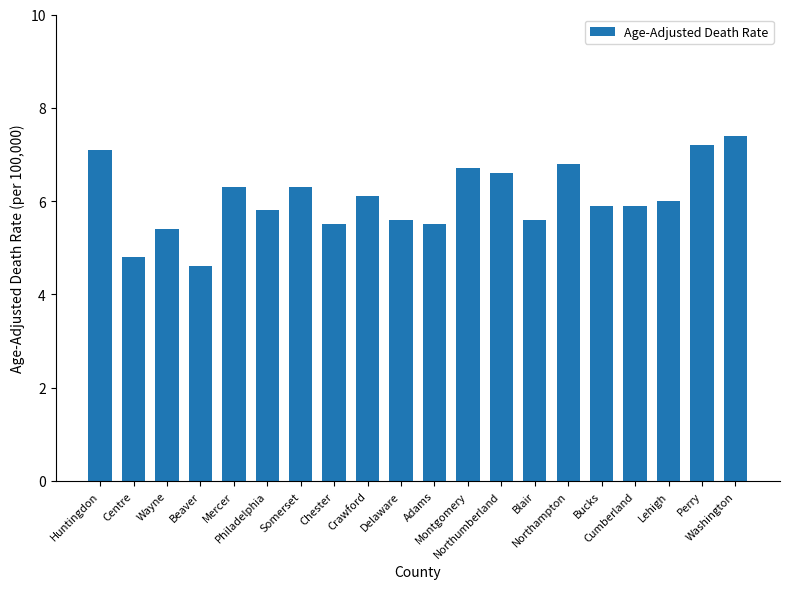

Which label corresponds to the largest value in the chart?

Washington